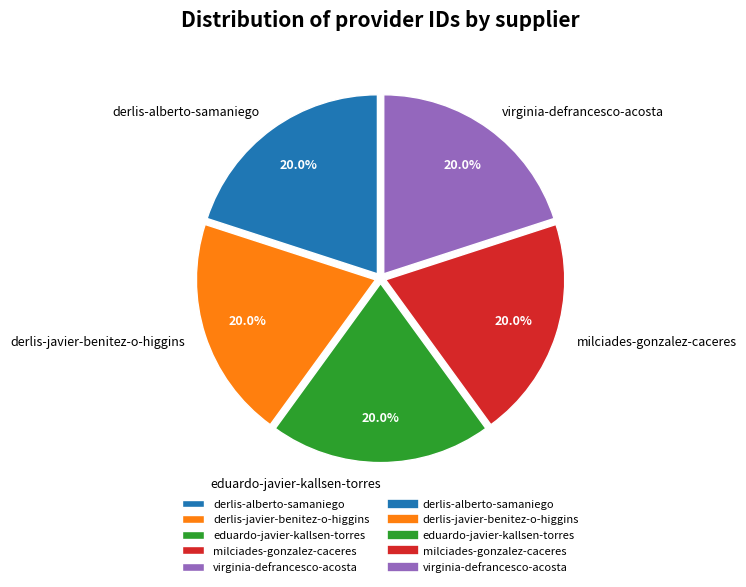

The derlis-alberto-samaniego slice represents 9% of the pie. True or false?

False